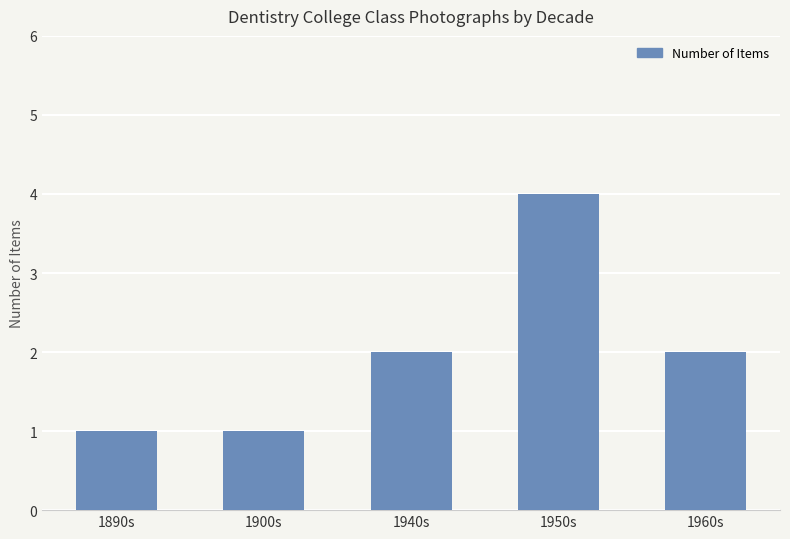

What is the change in value from 1890s to 1950s?

+3